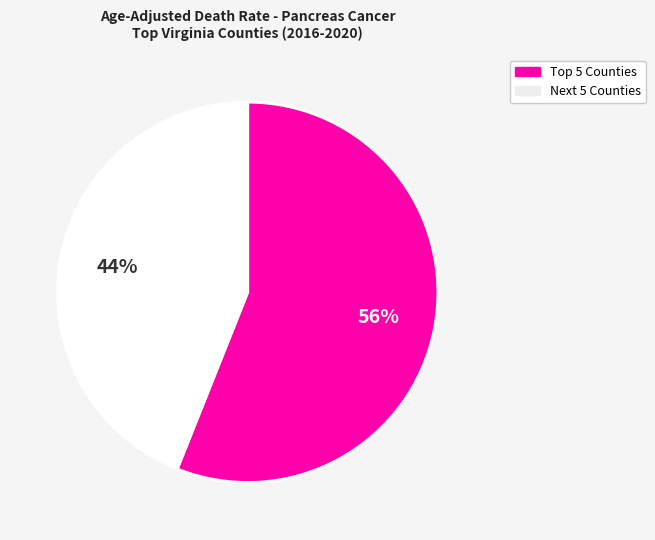

To the nearest percent, what is the difference between the largest and smallest slice percentages?

12%